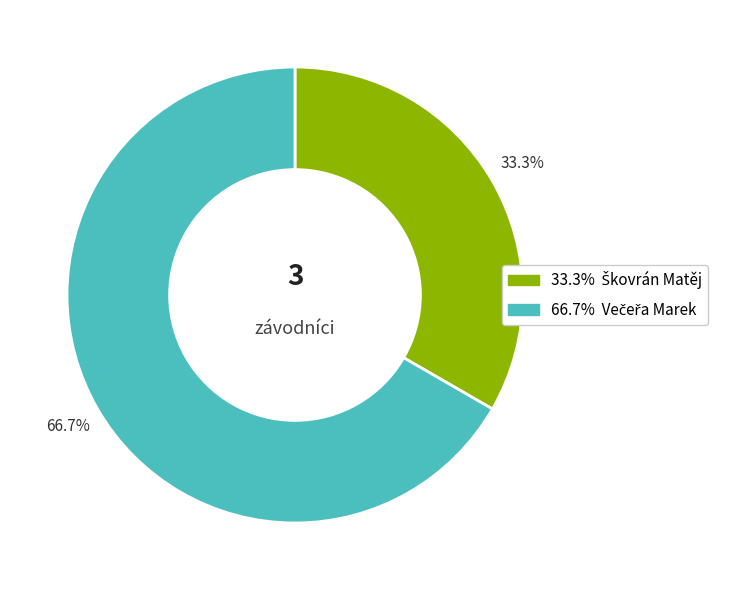

Is there a majority slice in this chart?

Yes